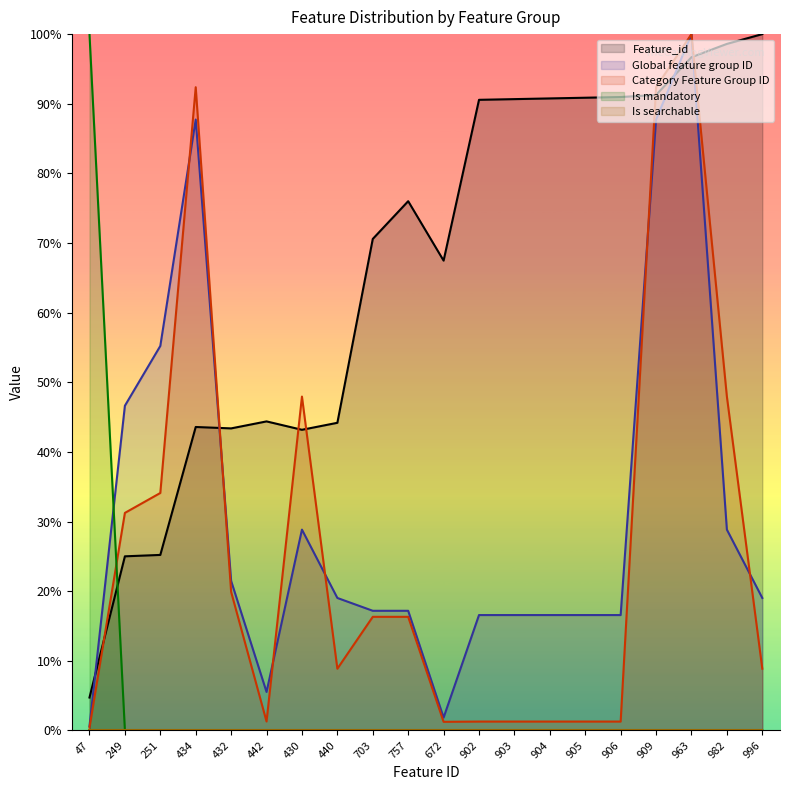

In Global feature group ID, how many points are lower than both neighbors (excluding endpoints)?

2